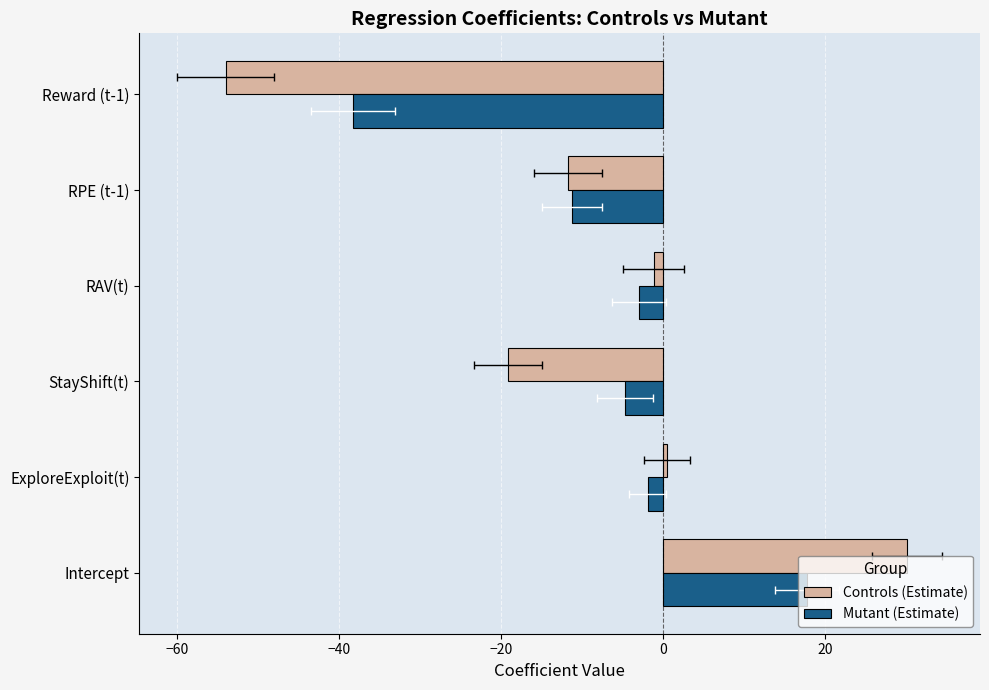

Is the value of Controls (Estimate) at RAV(t) greater than the value of Mutant (Estimate) at RPE (t-1)?

Yes